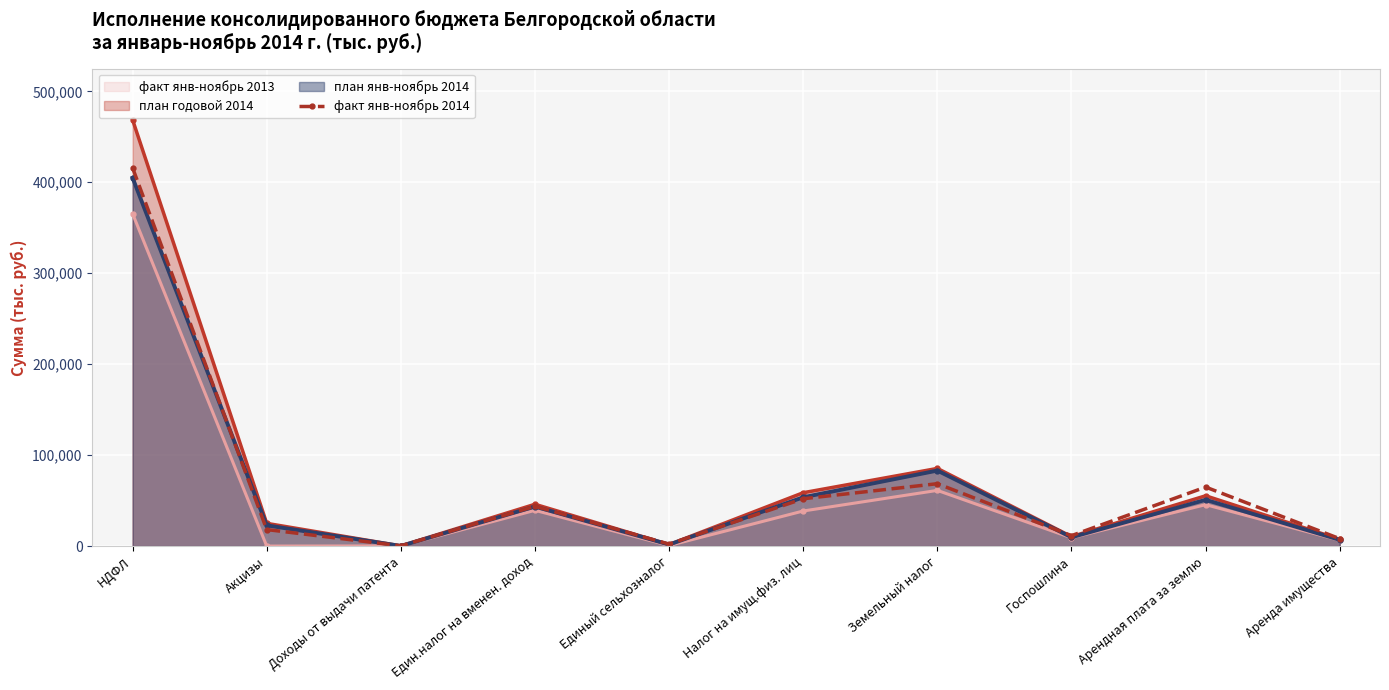

Reading left to right, what are all the values shown in this chart?

НДФЛ=415921.4	Акцизы=18149.2	Доходы от выдачи патента=236.9	Един.налог на вменен. доход=43768.6	Единый сельхозналог=2190.9	Налог на имущ.физ. лиц=52028.6	Земельный налог=68589.8	Госпошлина=11470.4	Арендная плата за землю=64858.8	Аренда имущества=8108.6